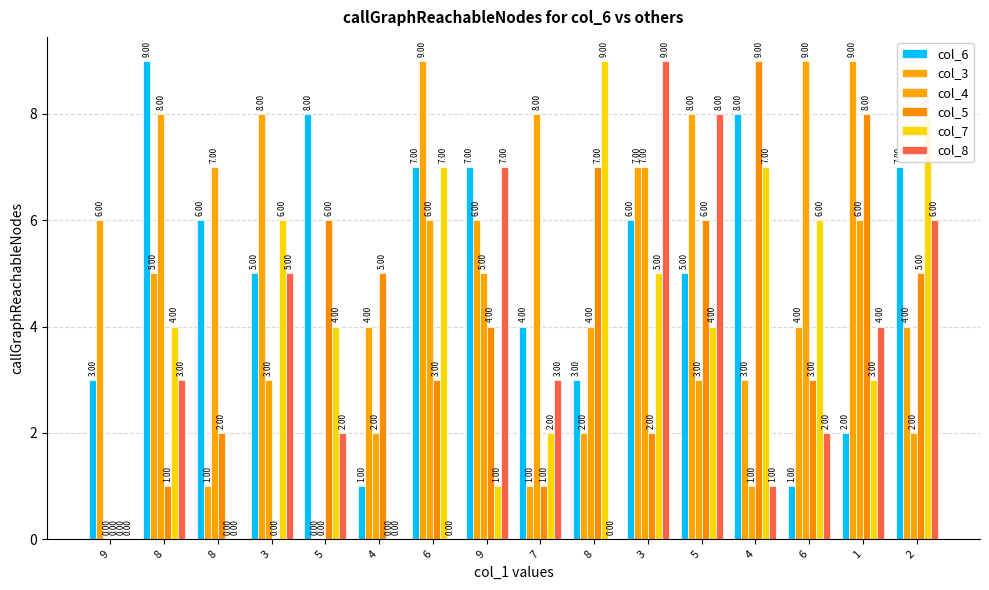

How many positive values does the col_7 series have?

13